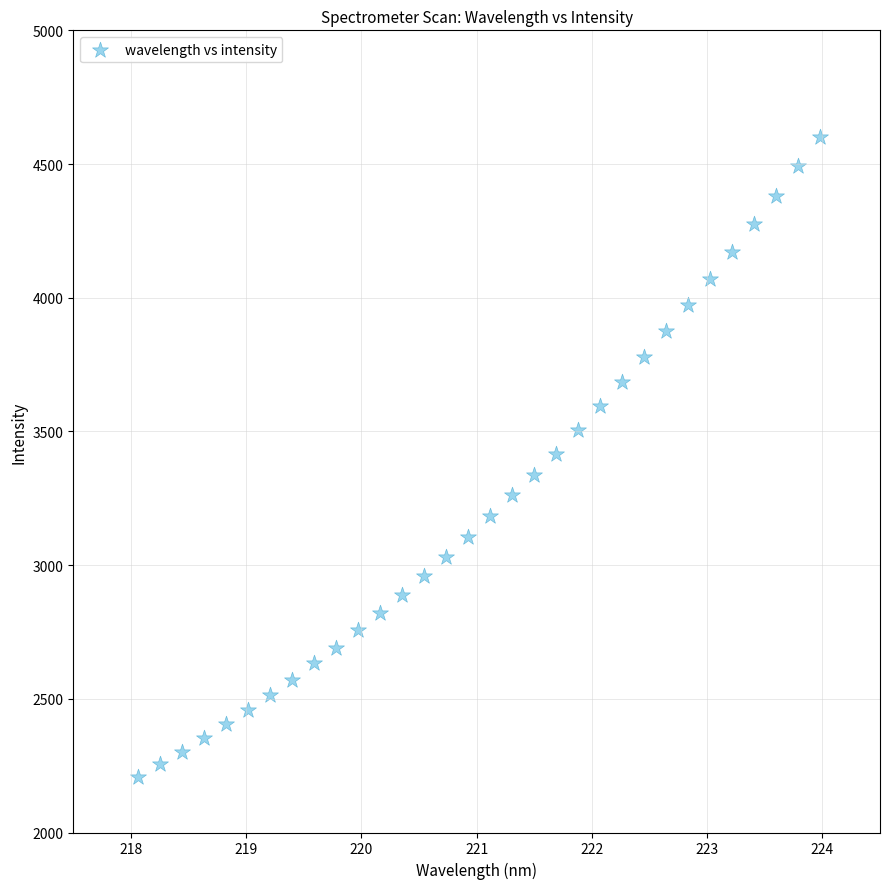

What is the range of X values (max minus min)?

5.9